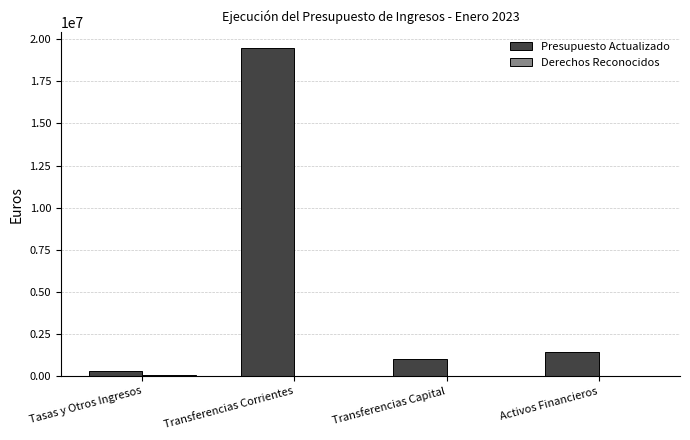

Is it true that Presupuesto Actualizado equals 4084108.1 at Transferencias Corrientes?

False